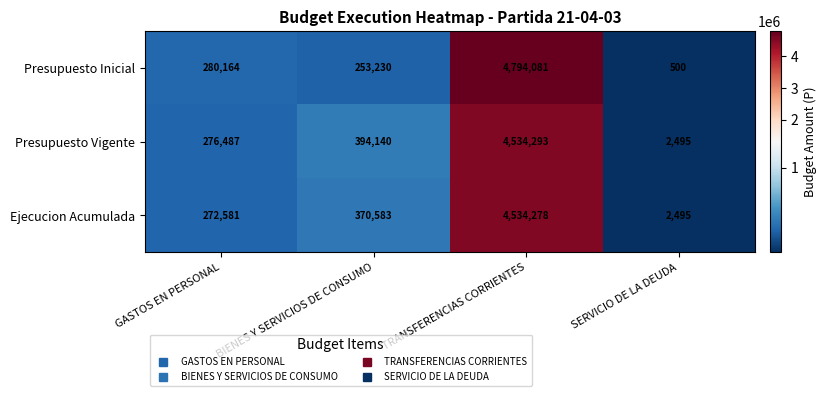

At how many categories does at least one series exceed 3647003?

1